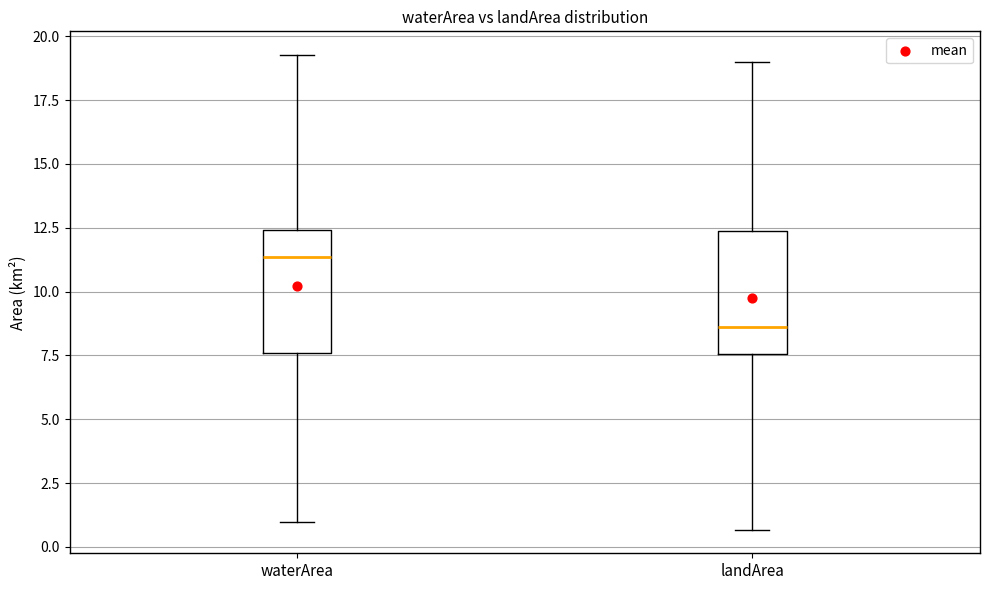

Which box's median line is the highest?

waterArea